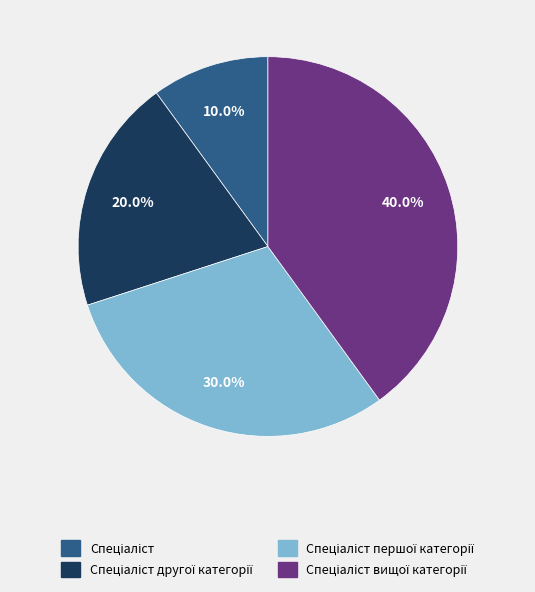

Does any single category account for the majority?

No